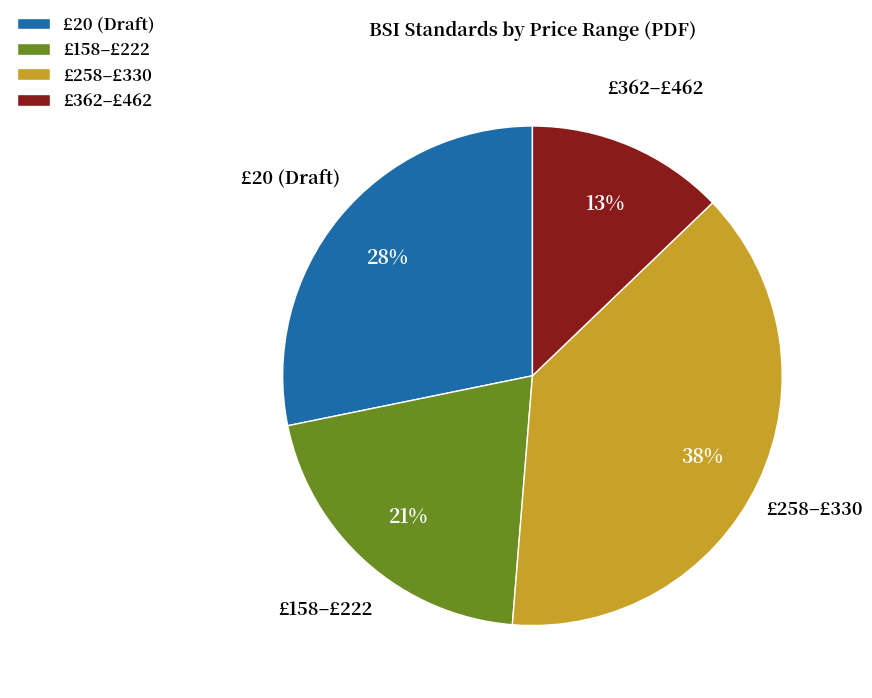

Is the sum of £20 (Draft) and £258–£330 greater than half?

Yes